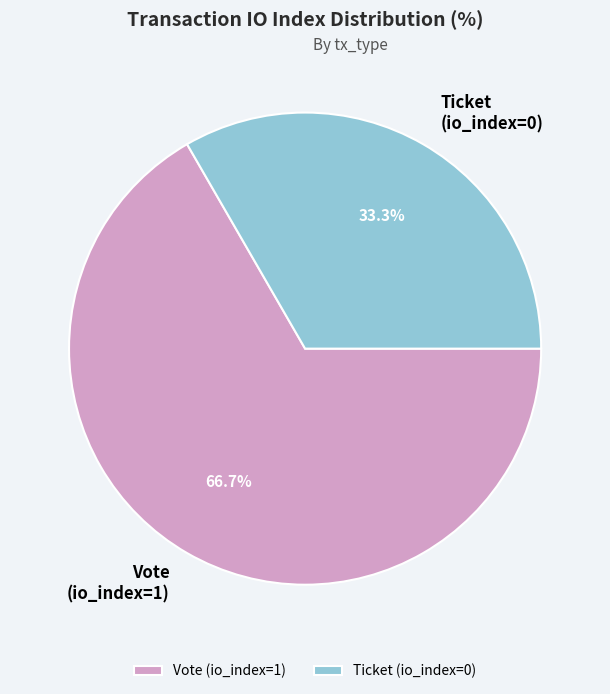

Is there any slice that represents more than half of the pie?

Yes